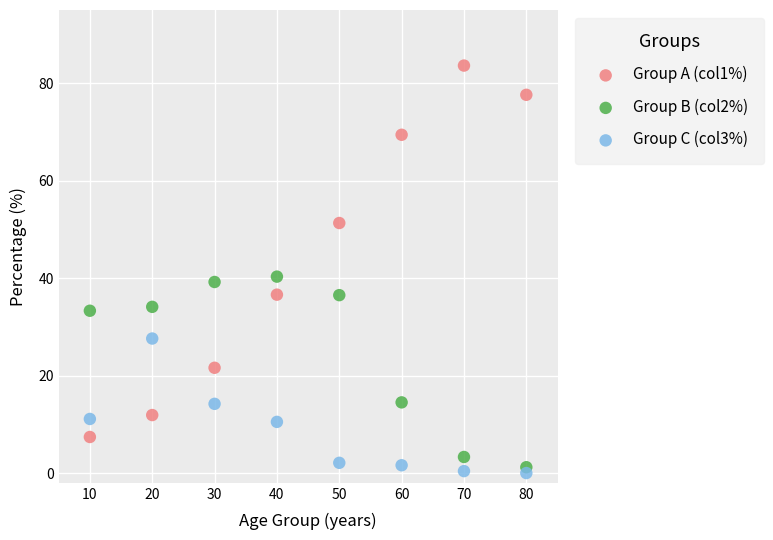

Across all data points, what is the range of Y values (max minus min)?

83.6